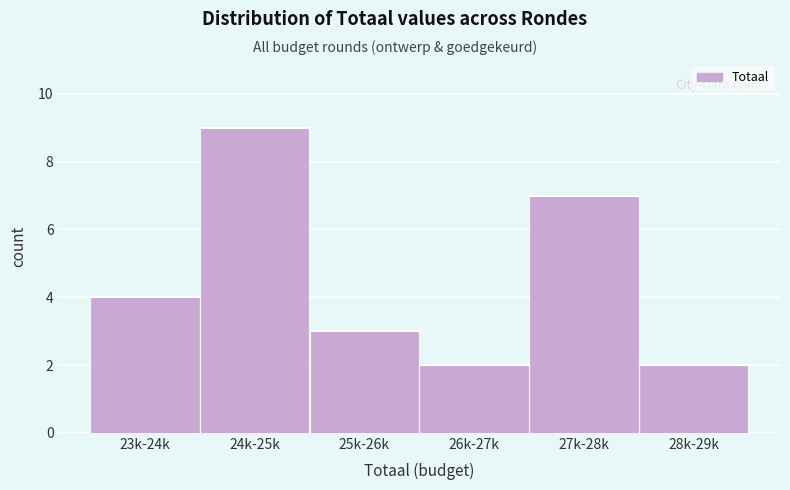

Reading left to right, transcribe all the data shown in this chart.

4	9	3	2	7	2